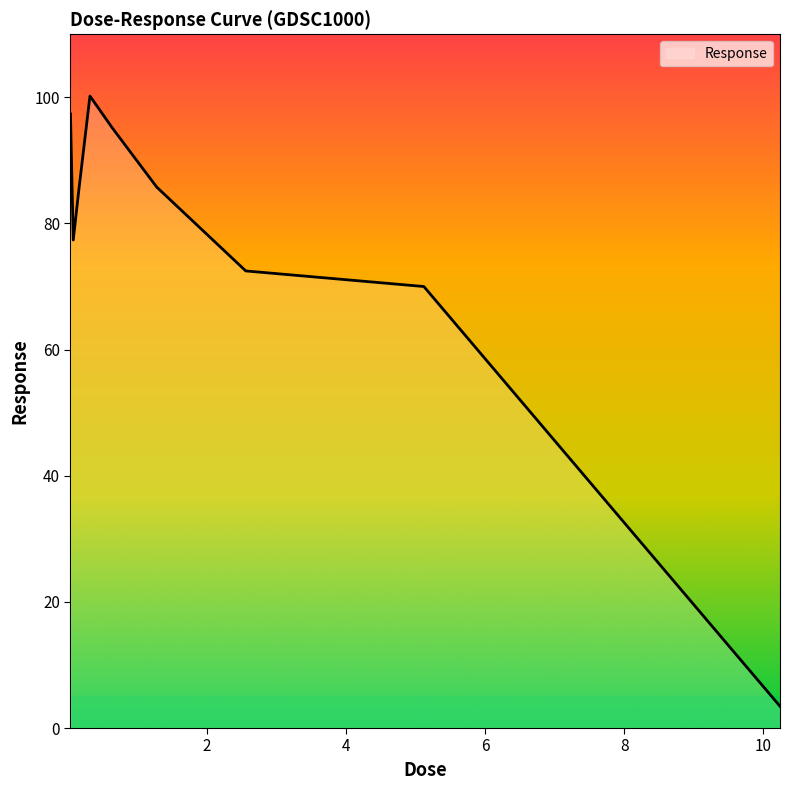

What is the minimum value shown in the chart?

3.5